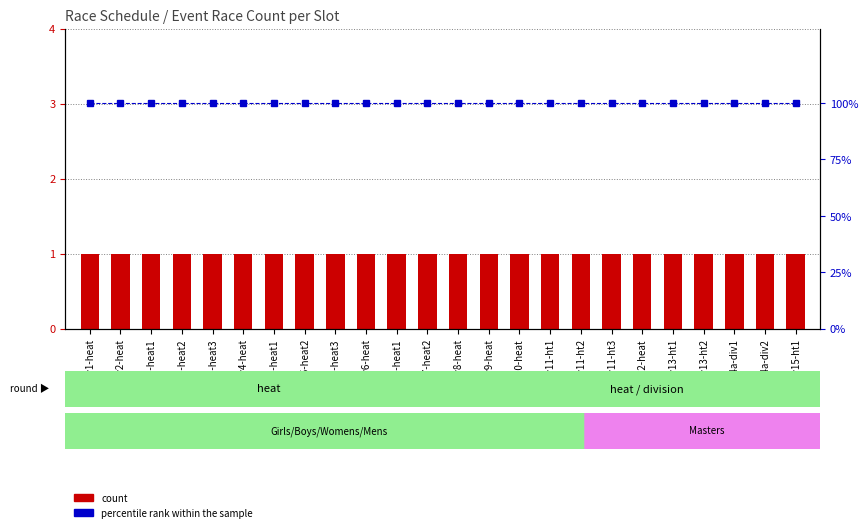

How many groups of bars are there?

24